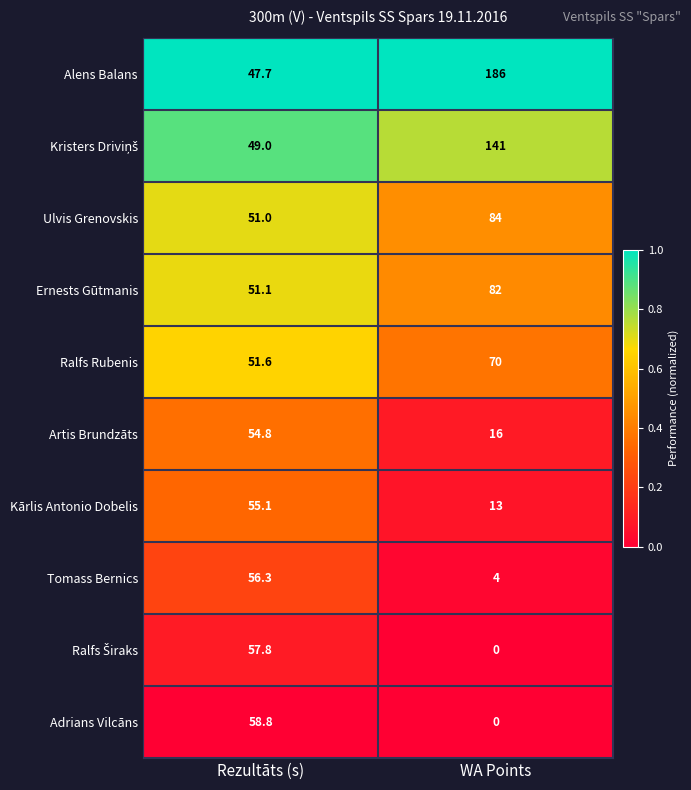

What is the total value across all series at Rezultāts (s)?

533.2